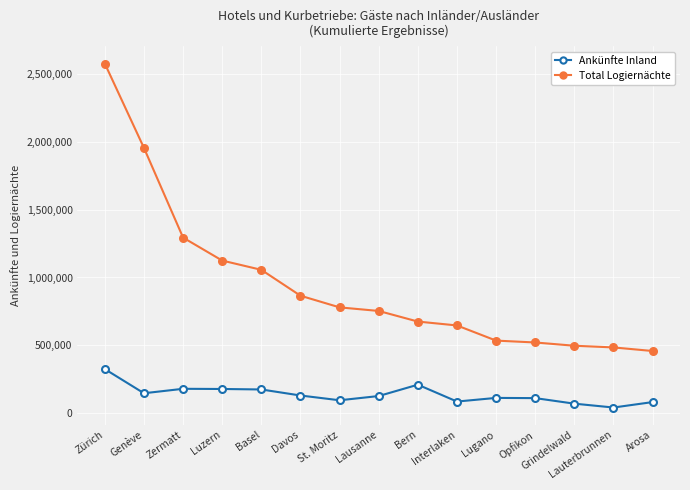

How many categories are shown in the chart?

15